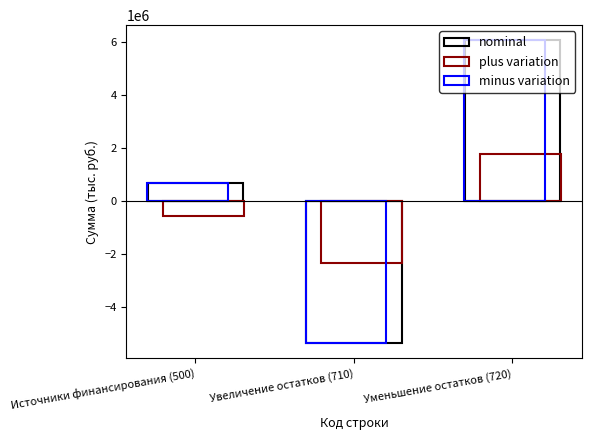

Reading left to right, list all the values displayed in this chart.

nominal: 689377.4	-5385399.0	6074776.4
plus variation: -585893.7	-2357988.2	1772094.5
minus variation: 689377.4	-5385399.0	6074776.4